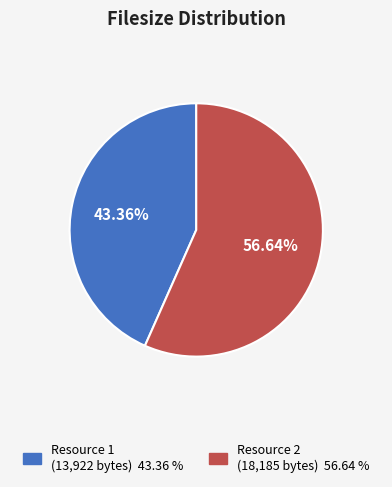

Does any single category account for the majority?

Yes